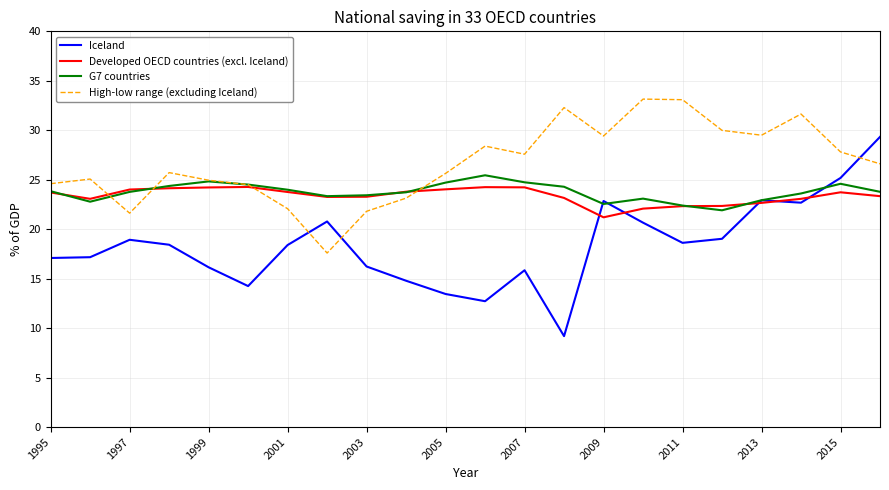

Which series has the largest range (max minus min)?

Iceland